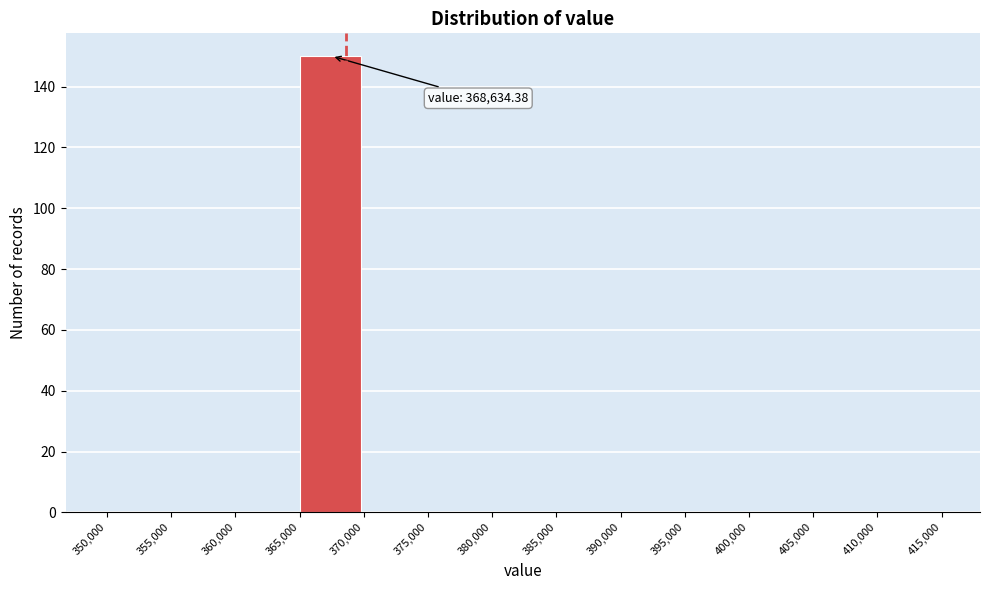

Which range on the x-axis has the tallest bar?

365,000 to 370,000